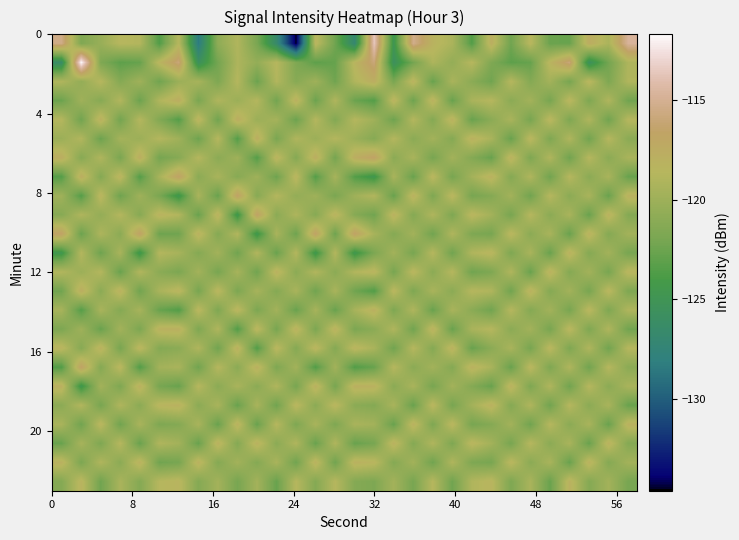

At how many categories does at least one series exceed -120?

30